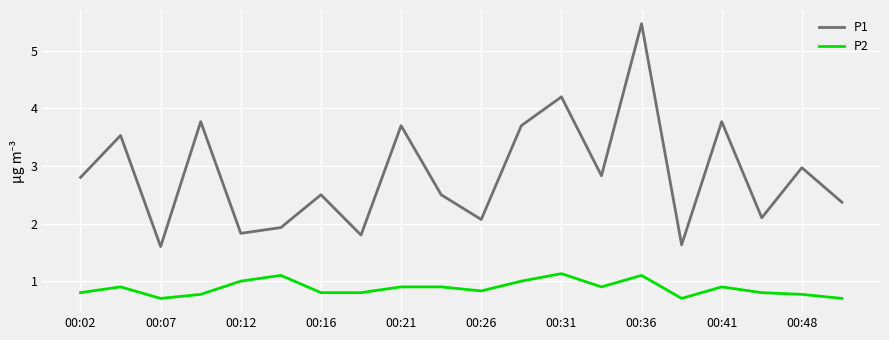

What is the difference between the maximum and minimum values in the P2 series?

0.4